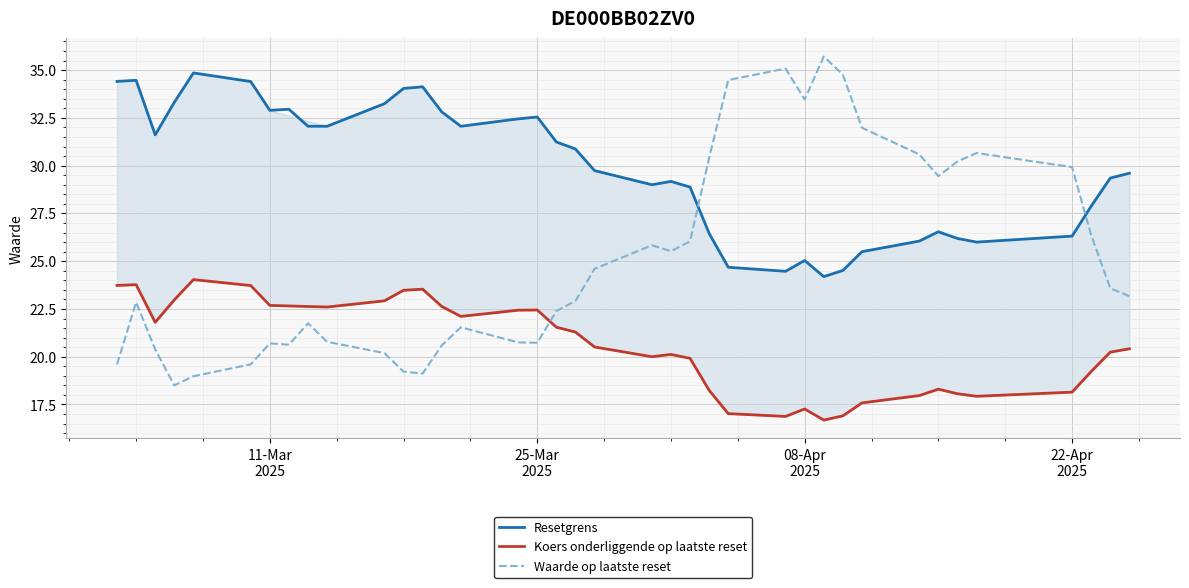

After their last crossing, which series has the higher values: Resetgrens or Waarde op laatste reset?

Resetgrens